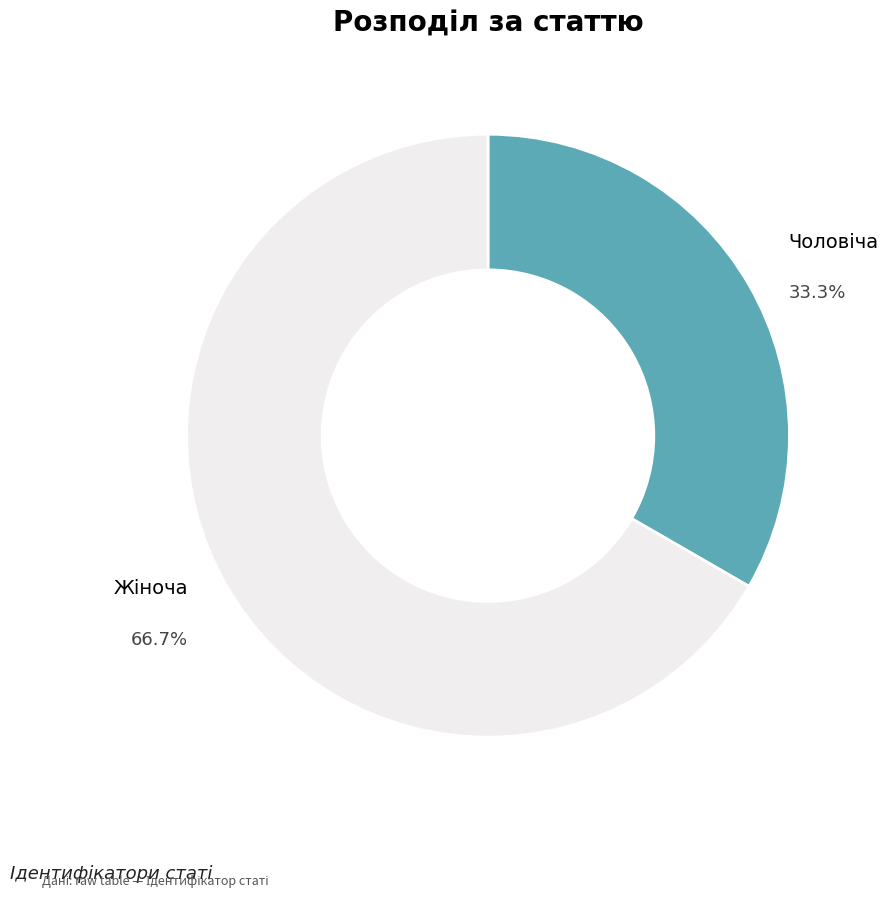

Is there a majority slice in this chart?

Yes